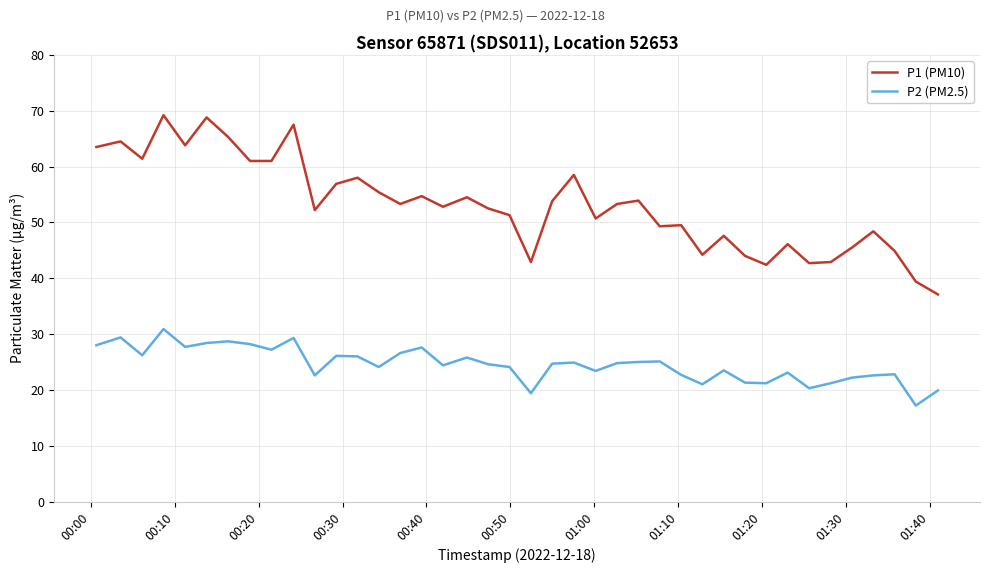

True or false: P2 (PM2.5) has more than 2 points higher than both neighbors.

True